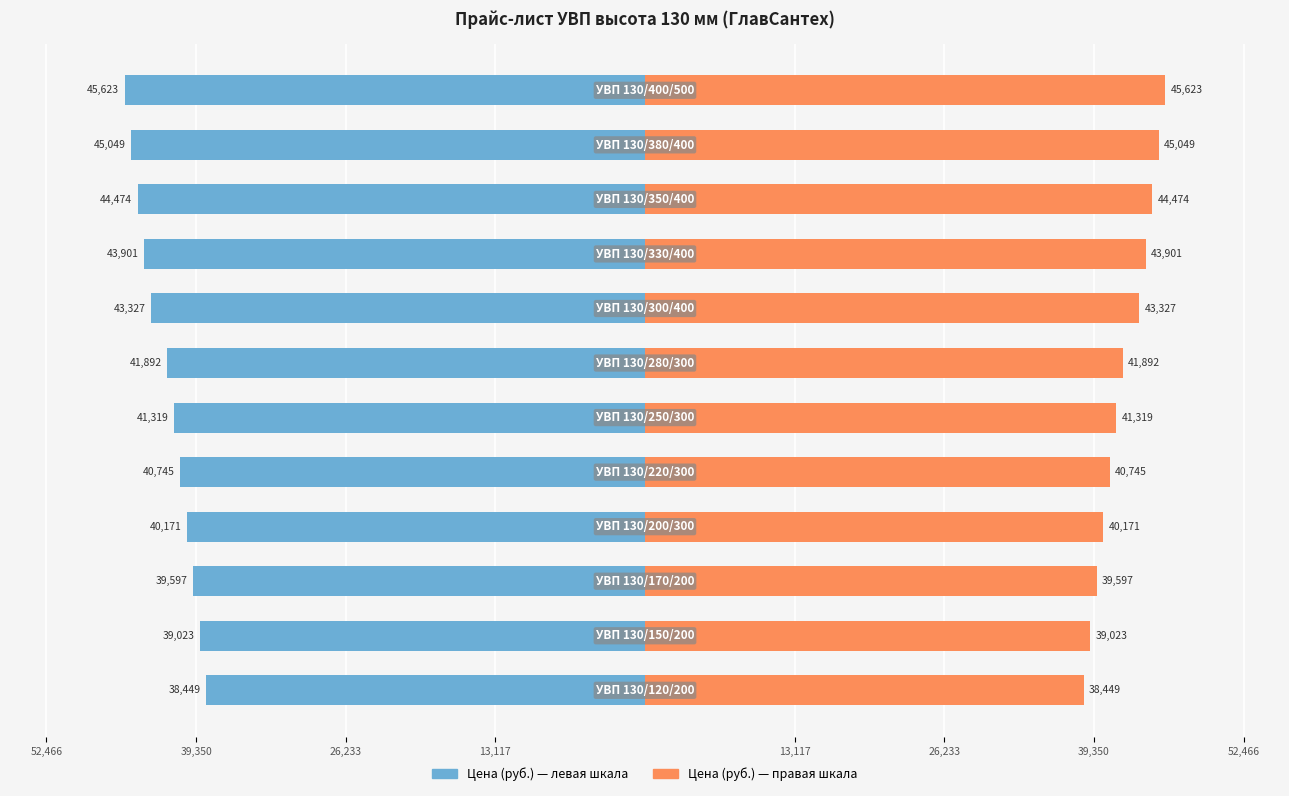

At which category does the chart reach its minimum across all series?

11